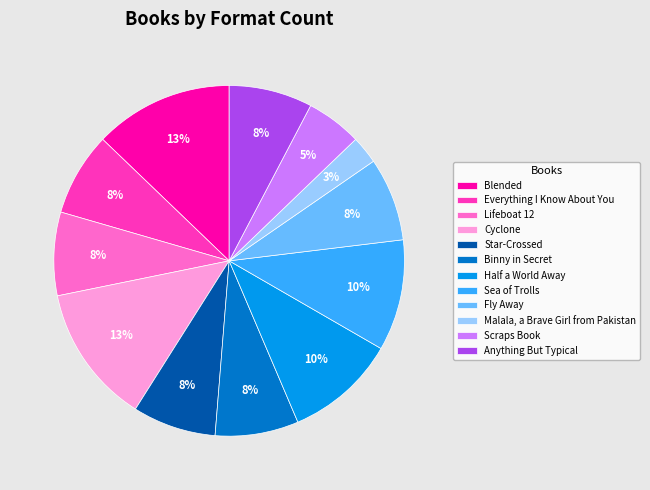

Does Blended account for over 50% of the chart?

No